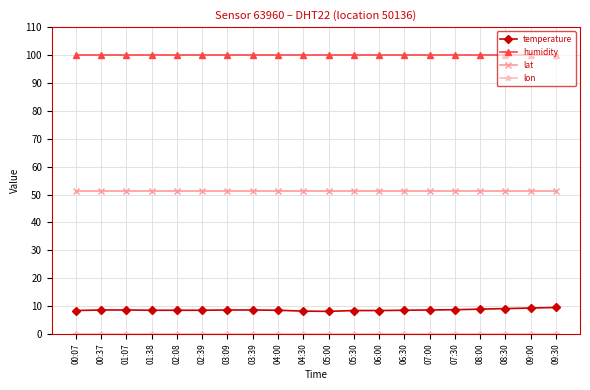

The humidity series shows 165.7 at 09:30. True or false?

False